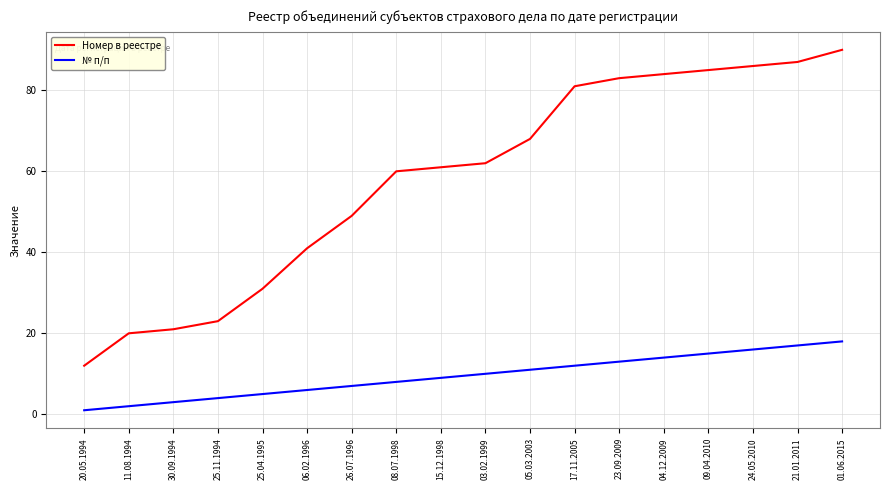

List the series in order of their peak value, lowest first.

№ п/п, Номер в реестре